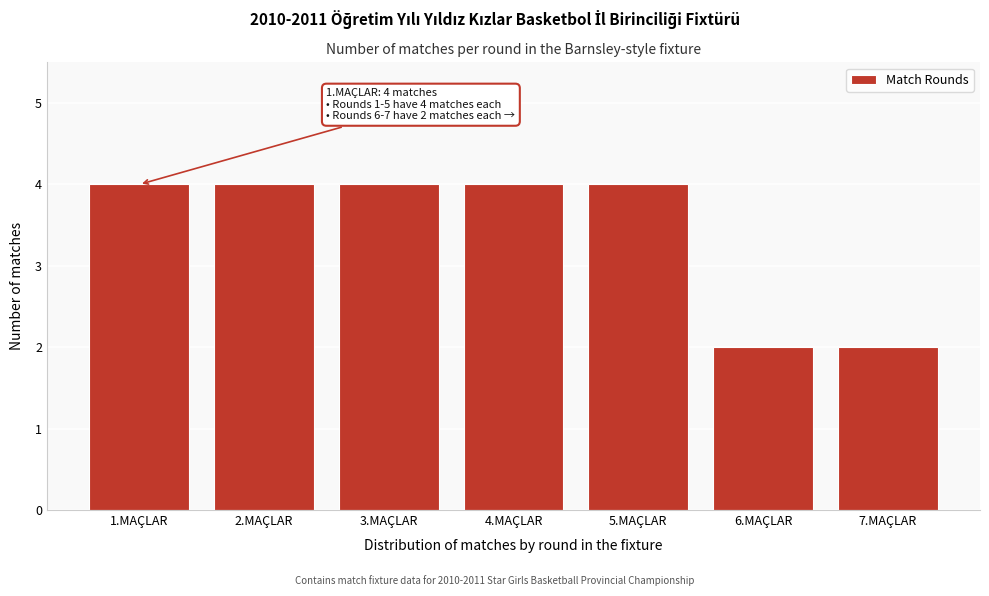

Reading left to right, extract all data points from this chart.

4	4	4	4	4	2	2